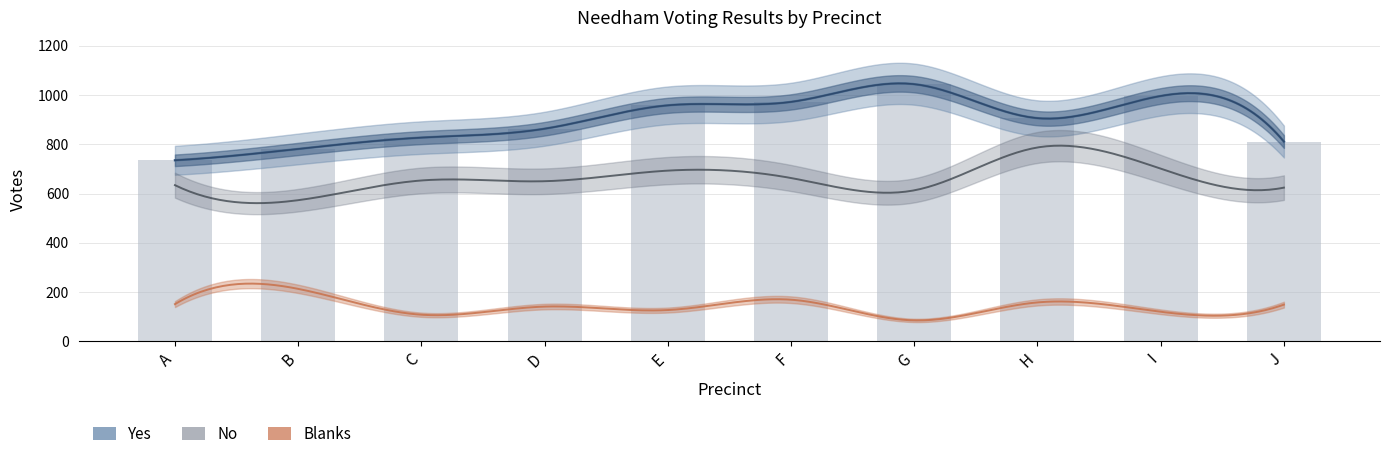

What is the sum of all Blanks values?

1421